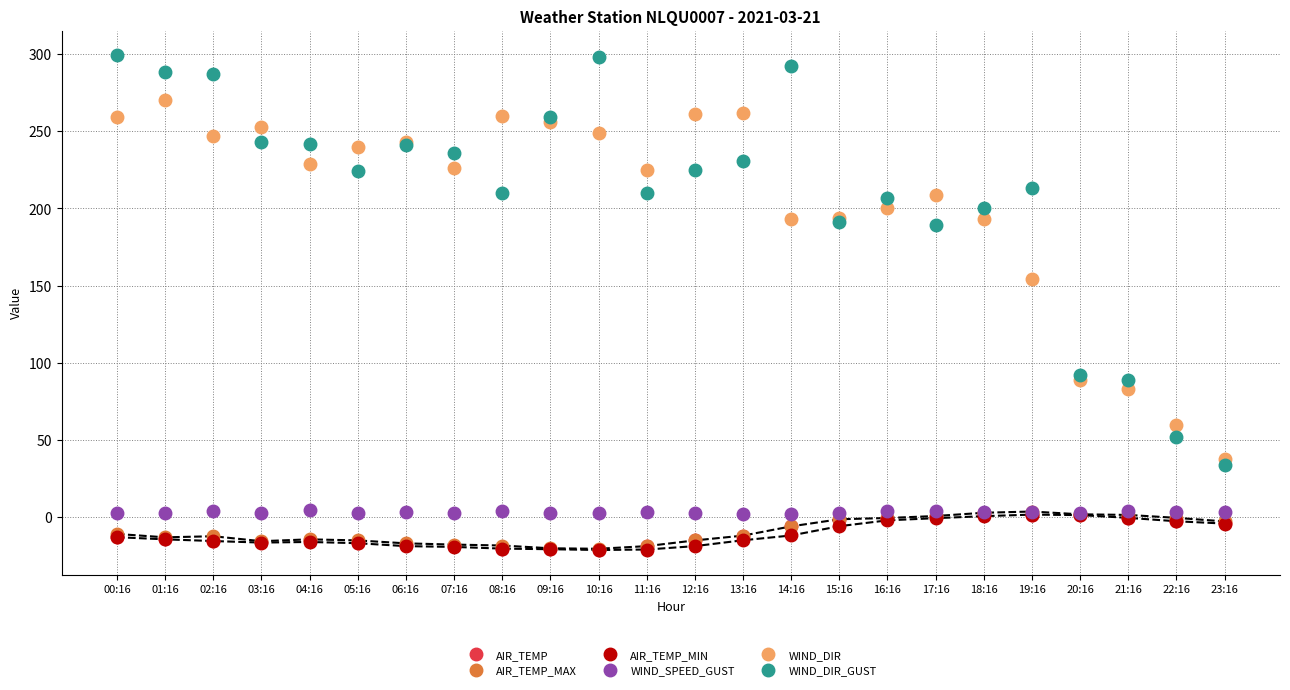

Which series has the largest total across all categories?

WIND_DIR_GUST